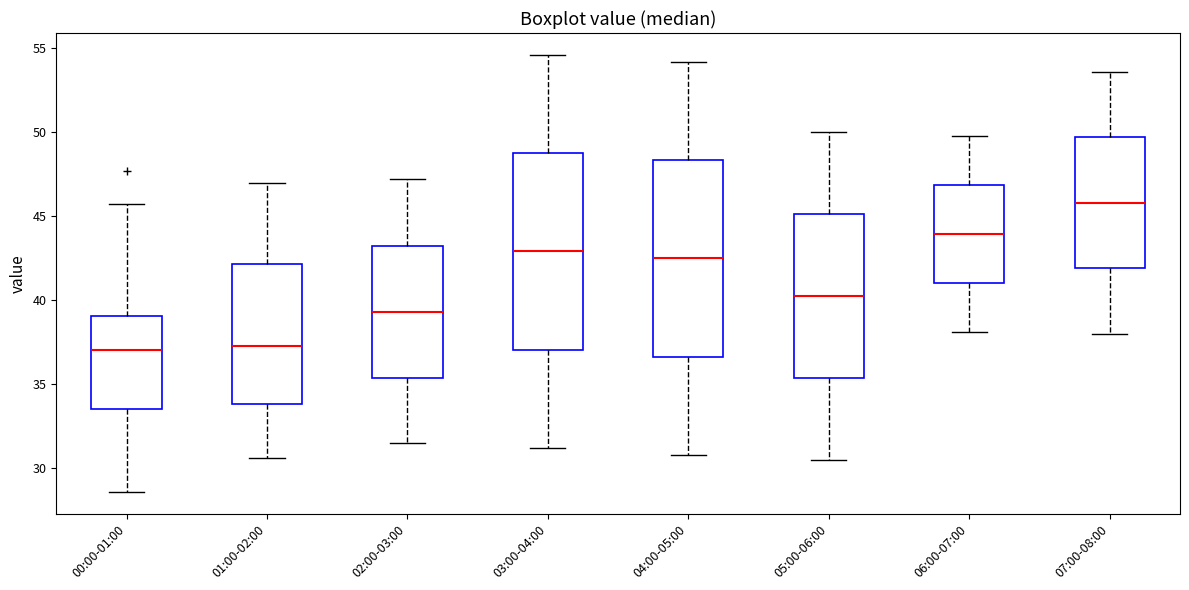

Where does the median line of the box for 03:00-04:00 sit on the y-axis? The values are not printed on the chart, so give them approximately, as read against the axis.

43.0